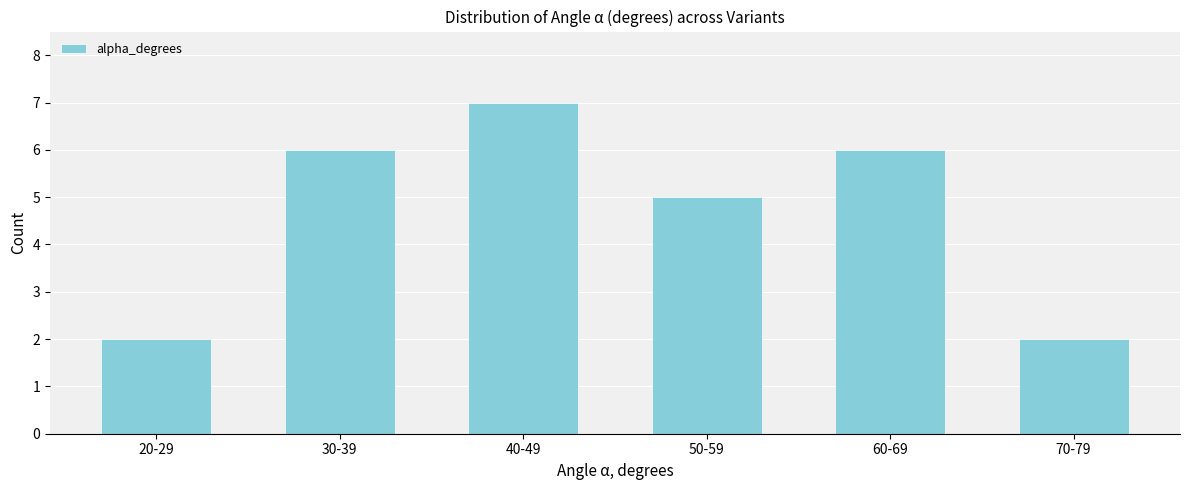

Reading left to right, what are all the values shown in this chart?

20-29=2	30-39=6	40-49=7	50-59=5	60-69=6	70-79=2